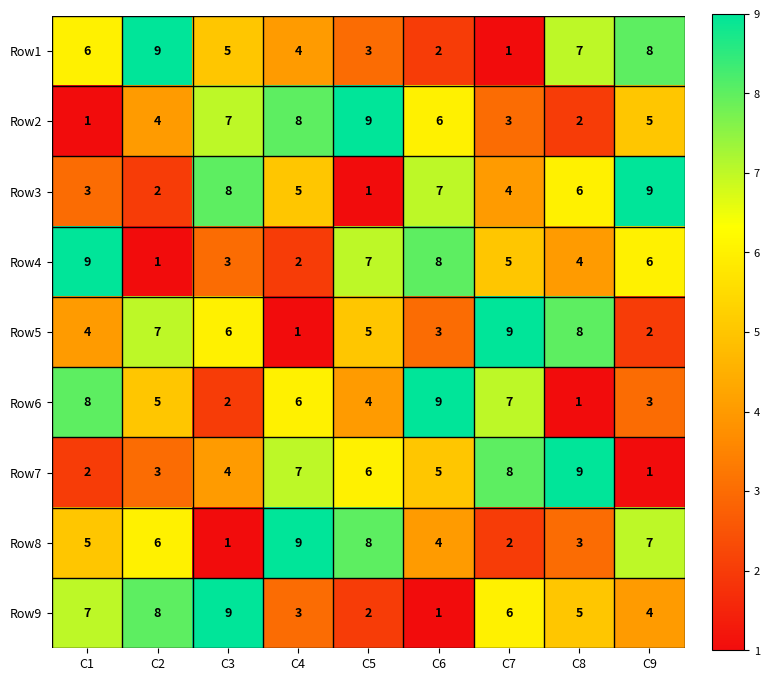

What is the sum of all Row4 values?

45